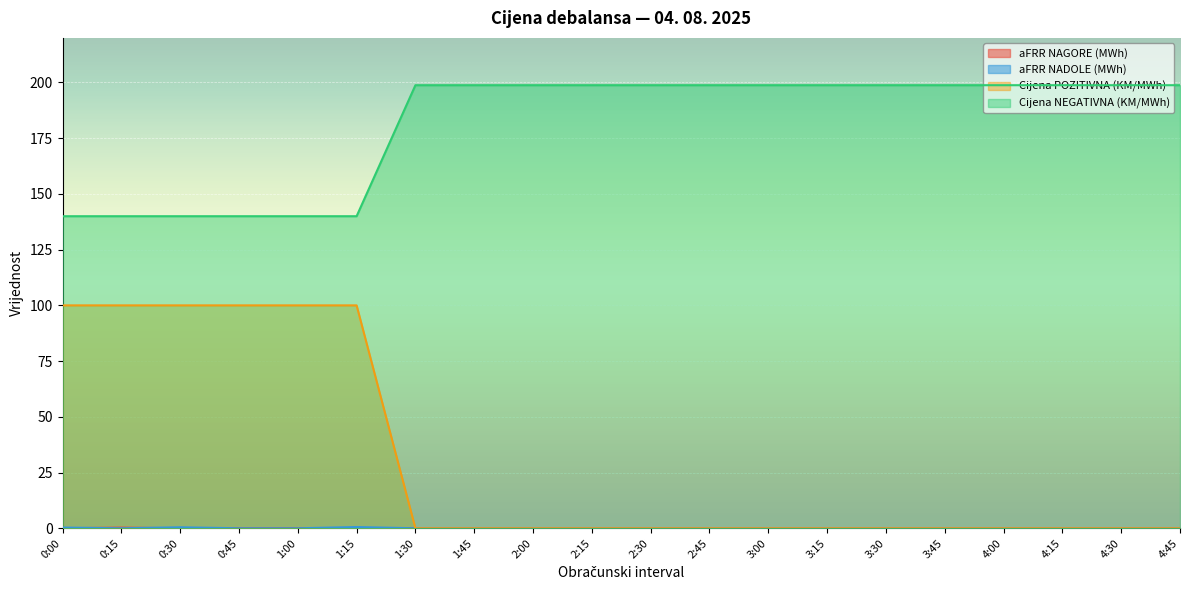

What is the total value across all series at 4:45?

198.8